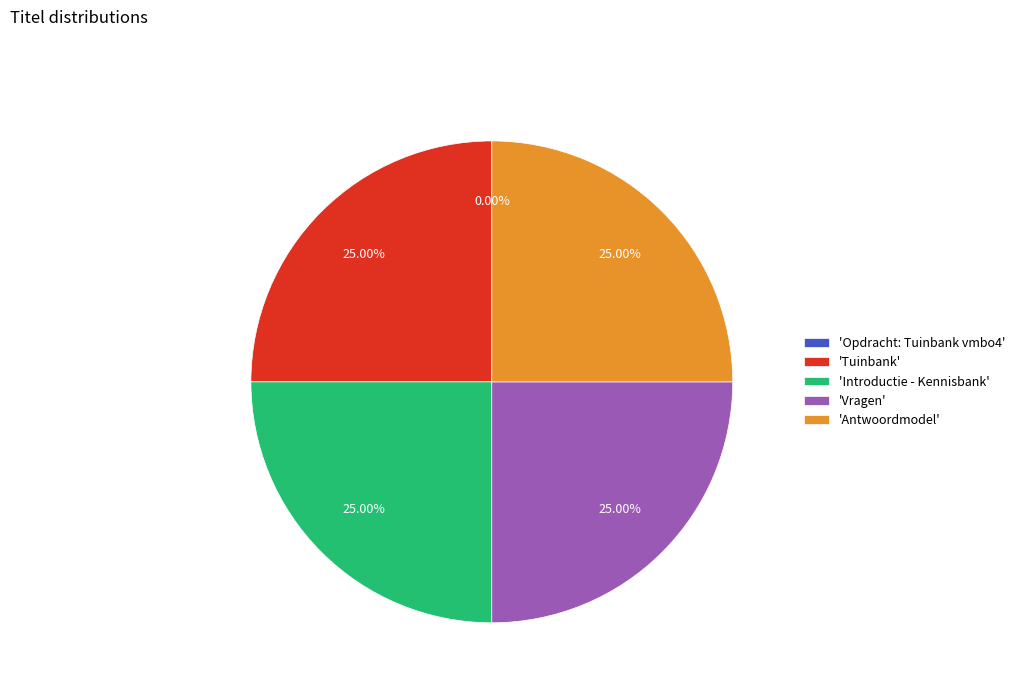

Does 'Antwoordmodel' represent more than half of the total?

No